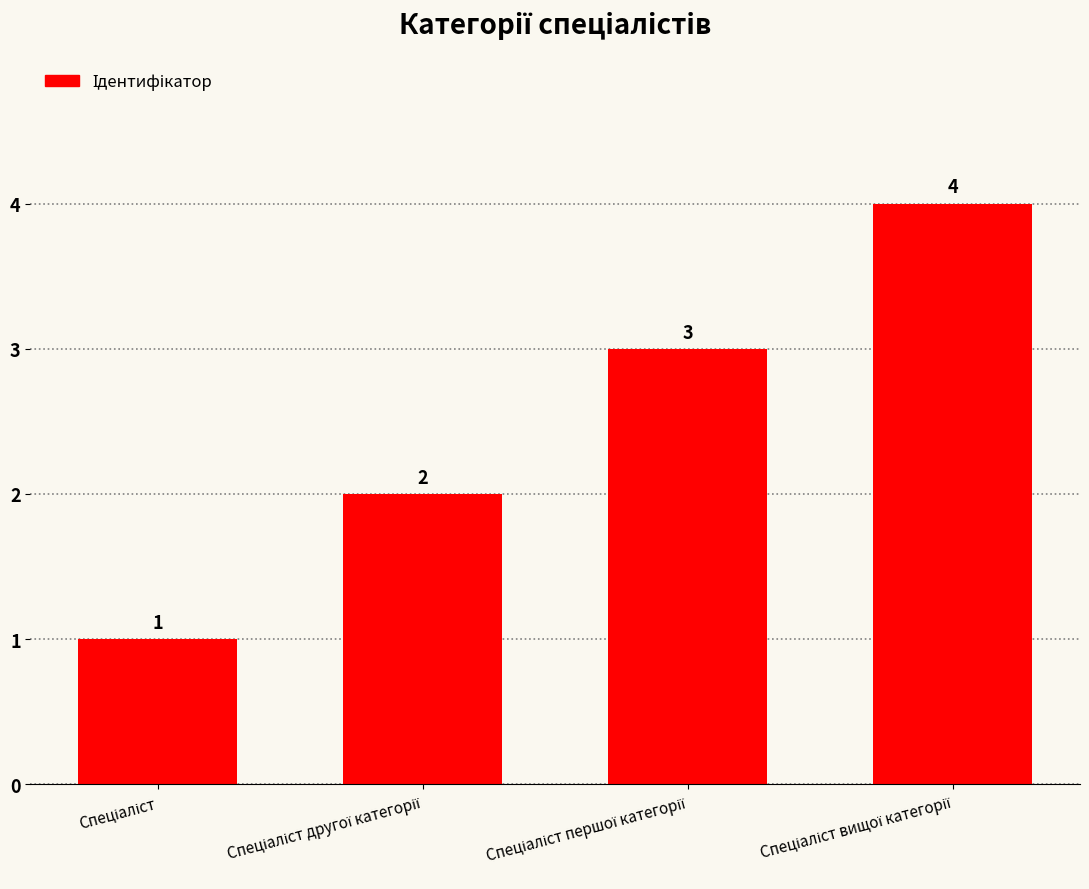

What is the difference between the maximum and minimum values?

3